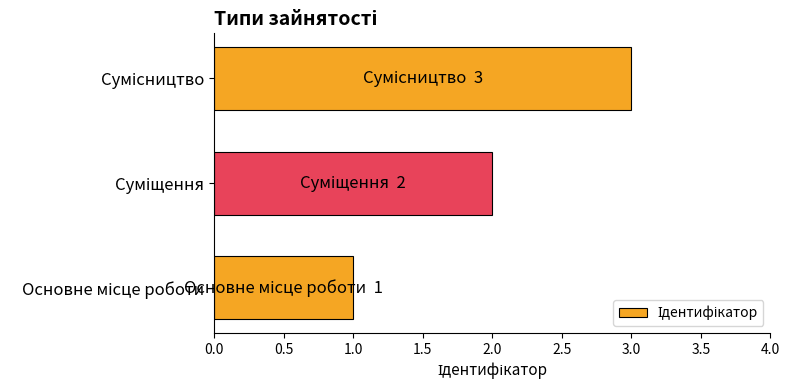

Does the chart contain stacked bars?

No